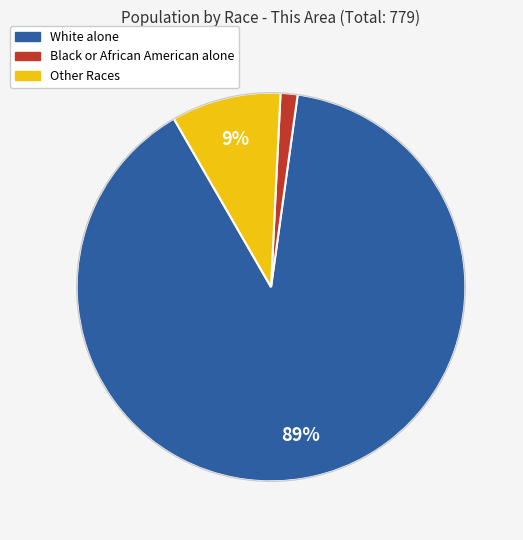

To the nearest percent, what is the average slice percentage?

33%